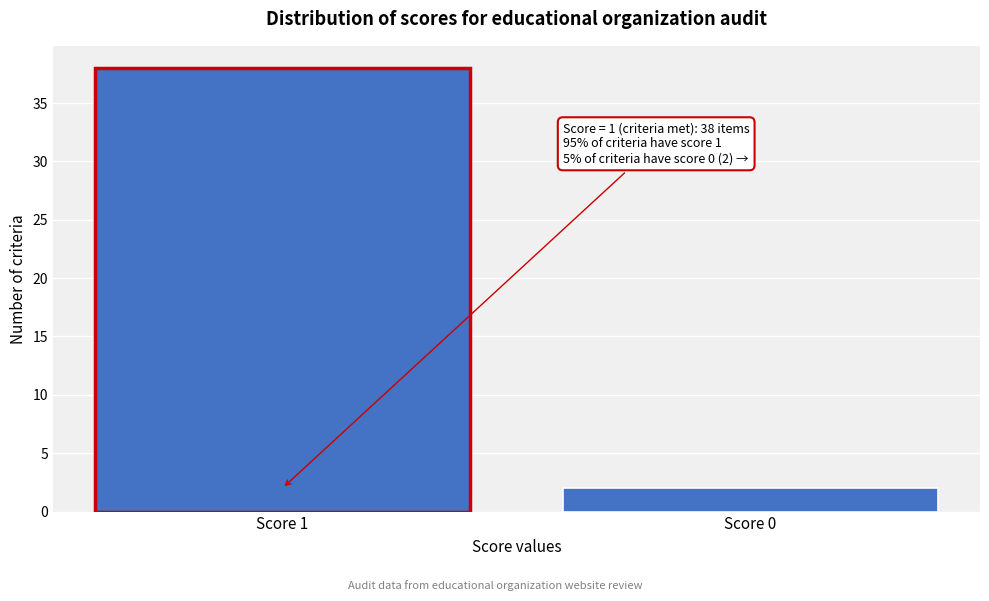

Reading left to right, list all the values displayed in this chart.

38	2